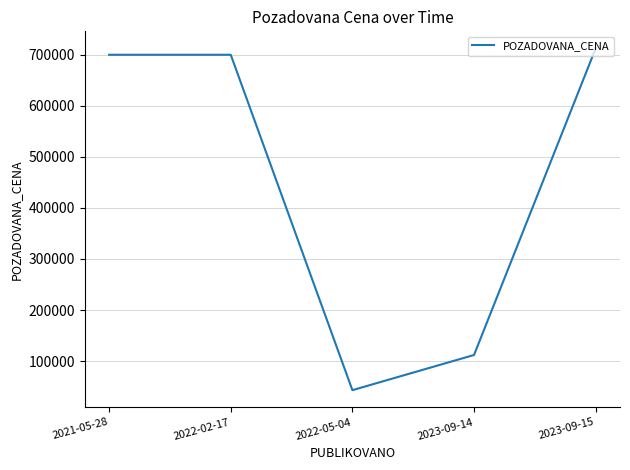

At which category does the chart reach its peak across all series?

2023-09-15